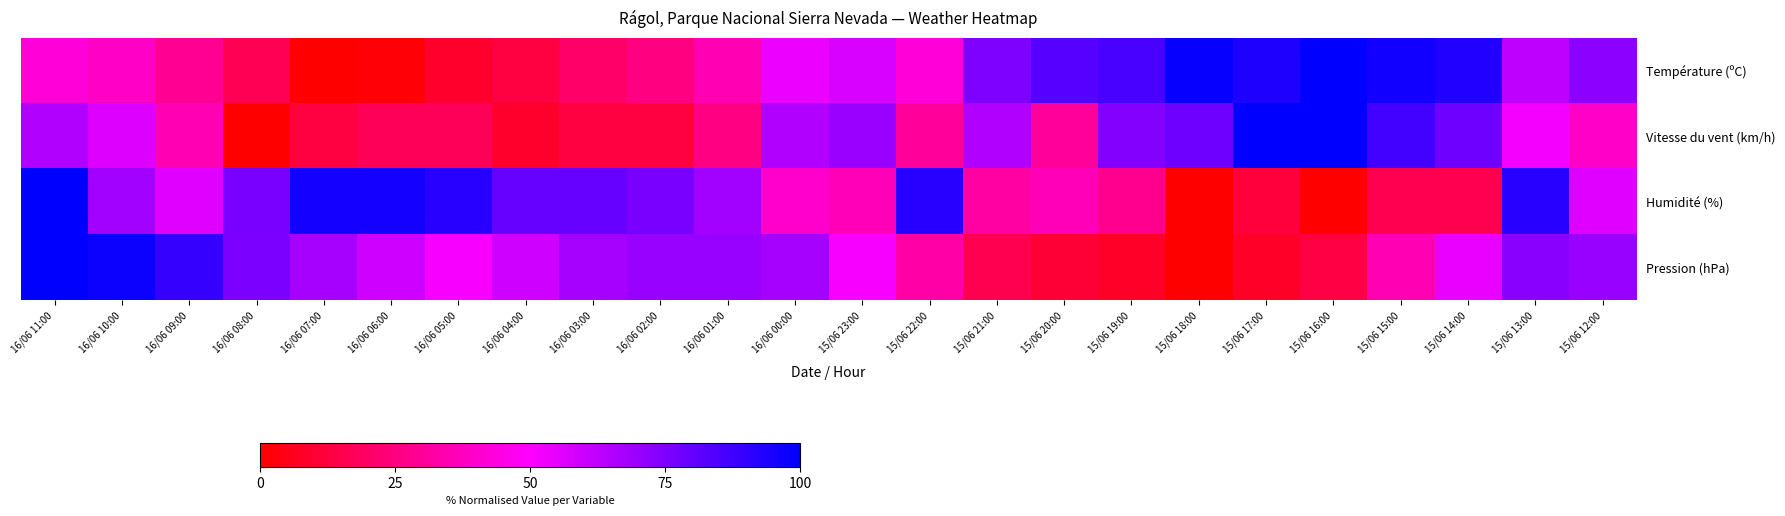

At how many categories does at least one series exceed 89?

13